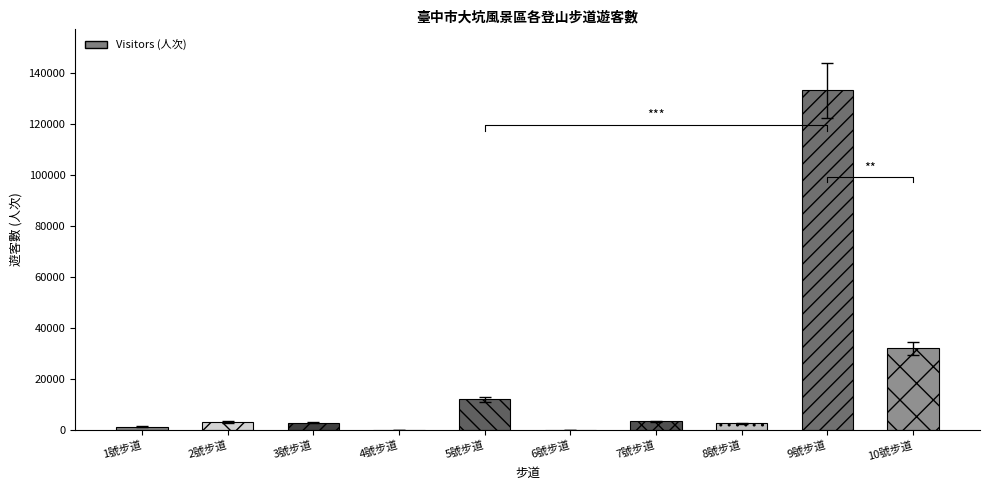

Are the bars grouped side by side (vs. stacked)?

No